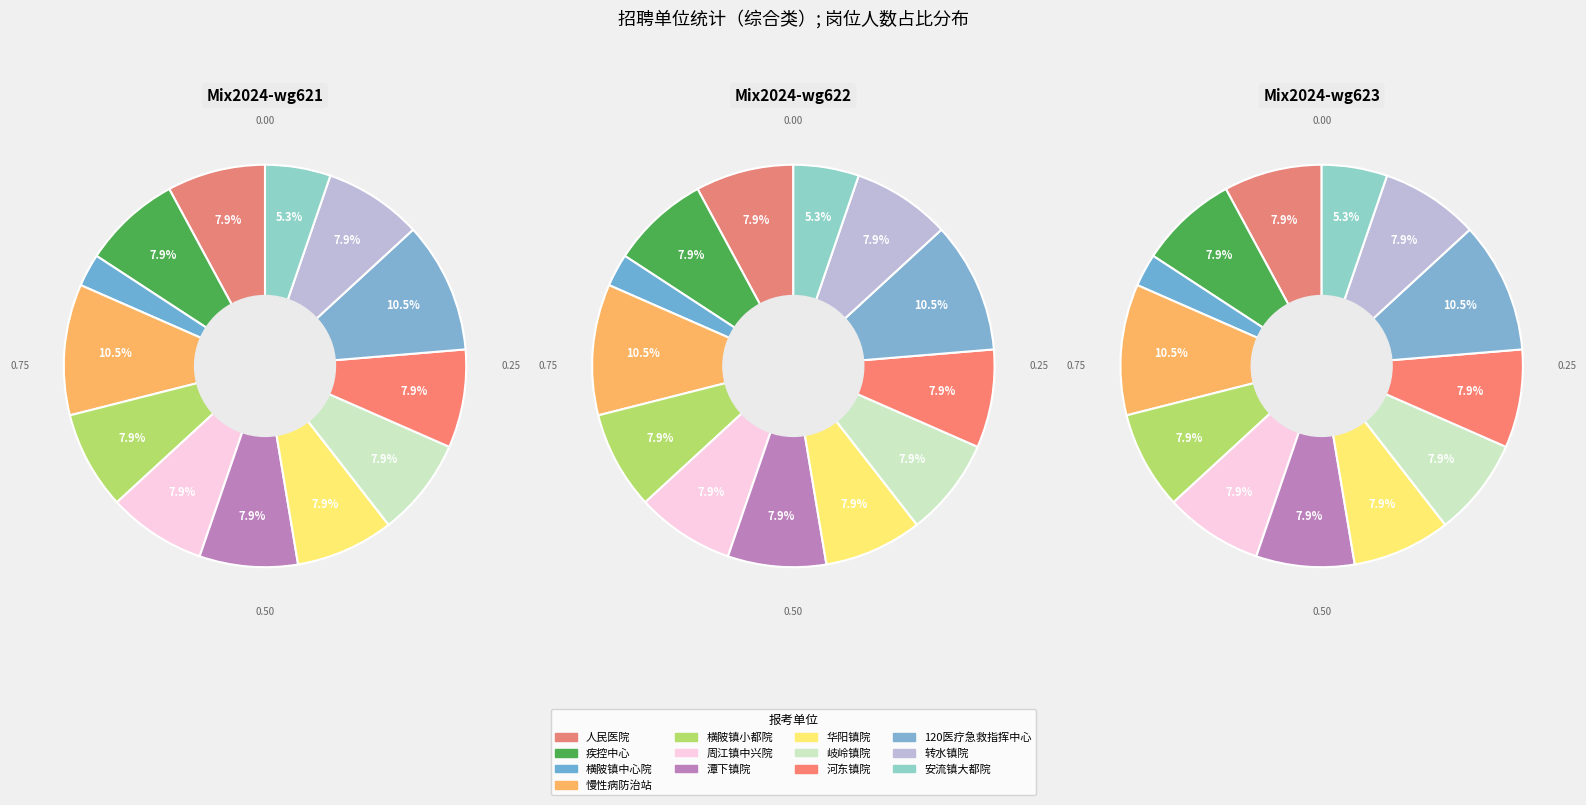

Rank the categories by value from highest to lowest.

五华县慢性病防治站, 五华县120医疗急救指挥中心, 五华县人民医院, 五华县疾病预防控制中心, 五华县横陂镇小都卫生院, 五华县周江镇中兴卫生院, 五华县潭下镇卫生院, 五华县华阳镇卫生院, 五华县岐岭镇卫生院, 五华县河东镇卫生院, 五华县转水镇卫生院, 五华县安流镇大都卫生院, 五华县横陂镇中心卫生院